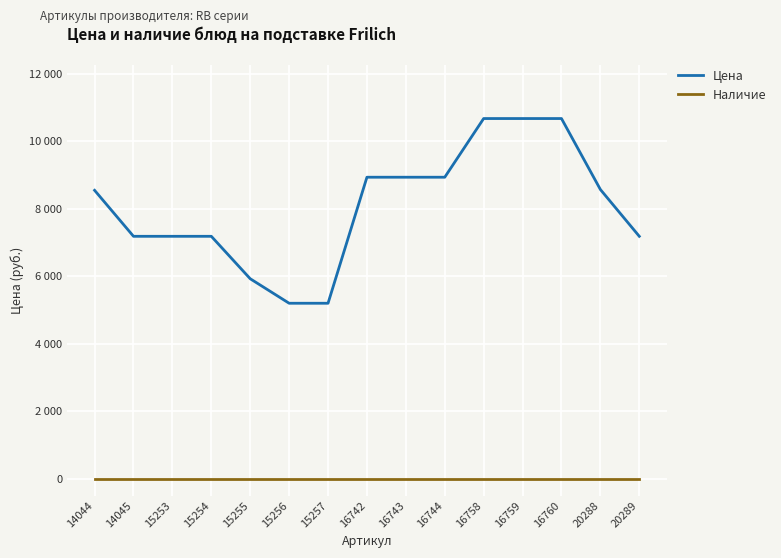

What is the sum of the Цена values at 16759 and 15253?

17858